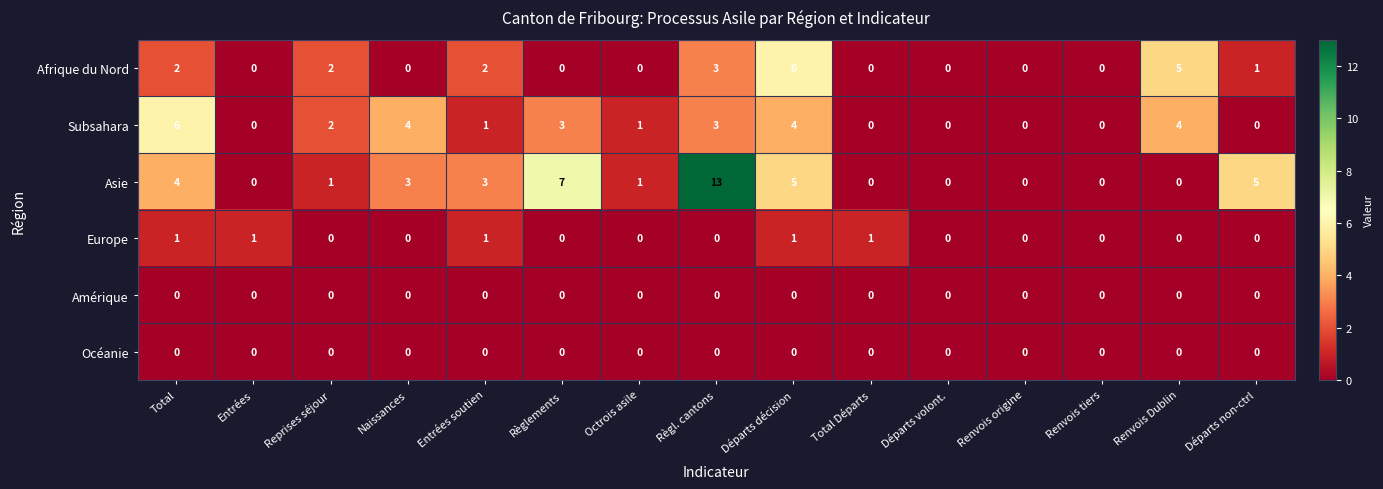

At which category is the sum across all series the highest?

Règl. cantons